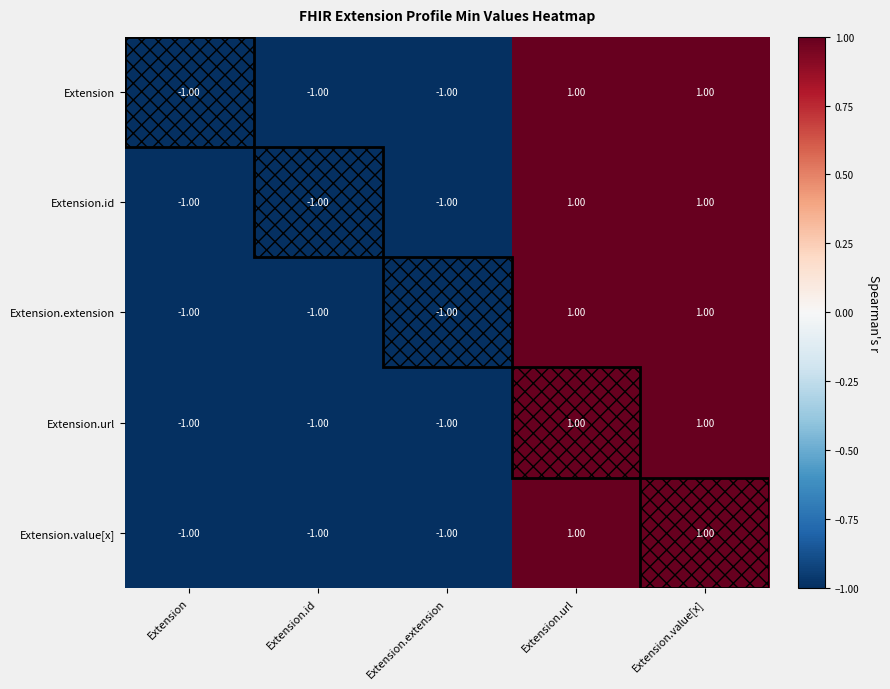

Is the value of Extension.url at Extension.id greater than the value of Extension.id at Extension.url?

No